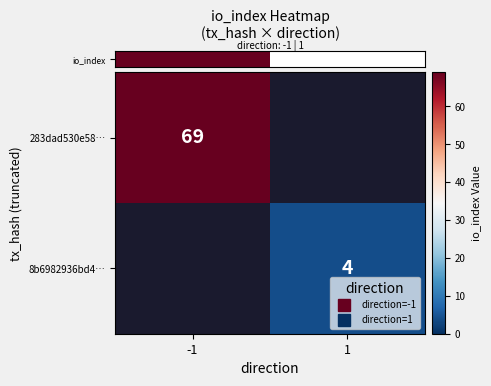

What value does the row_0 series have at -1?

69.0